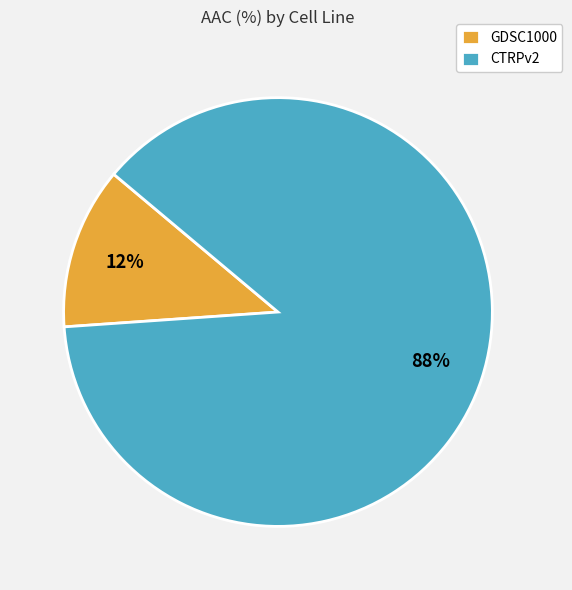

What percentage is the CTRPv2 slice, to the nearest percent?

88%